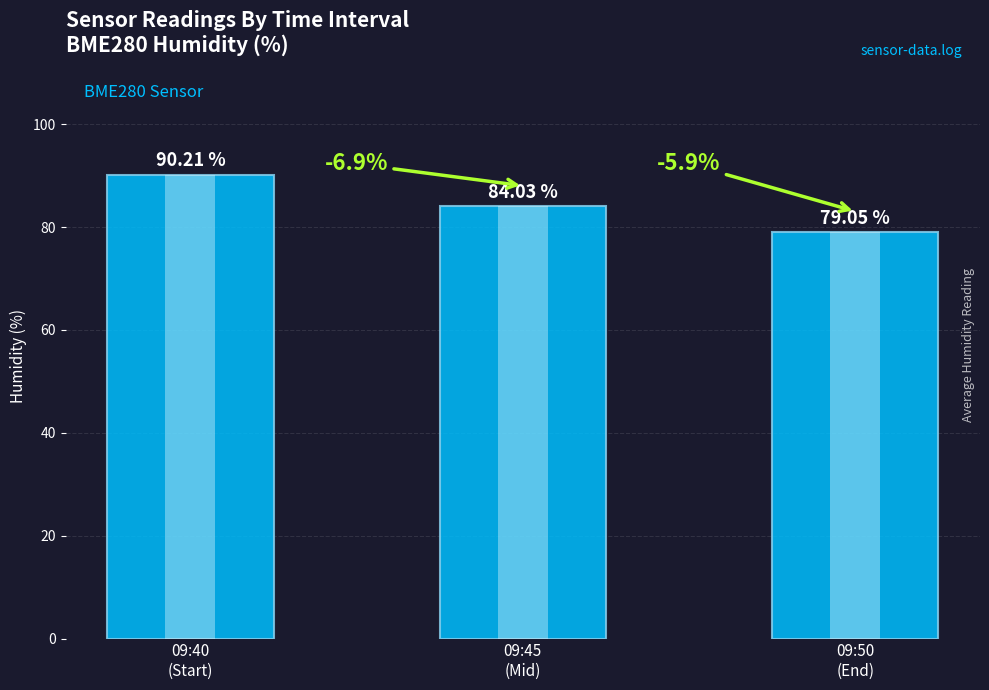

Reading left to right, list all the values displayed in this chart.

09:40
(Start)=90.2	09:45
(Mid)=84.0	09:50
(End)=79.0